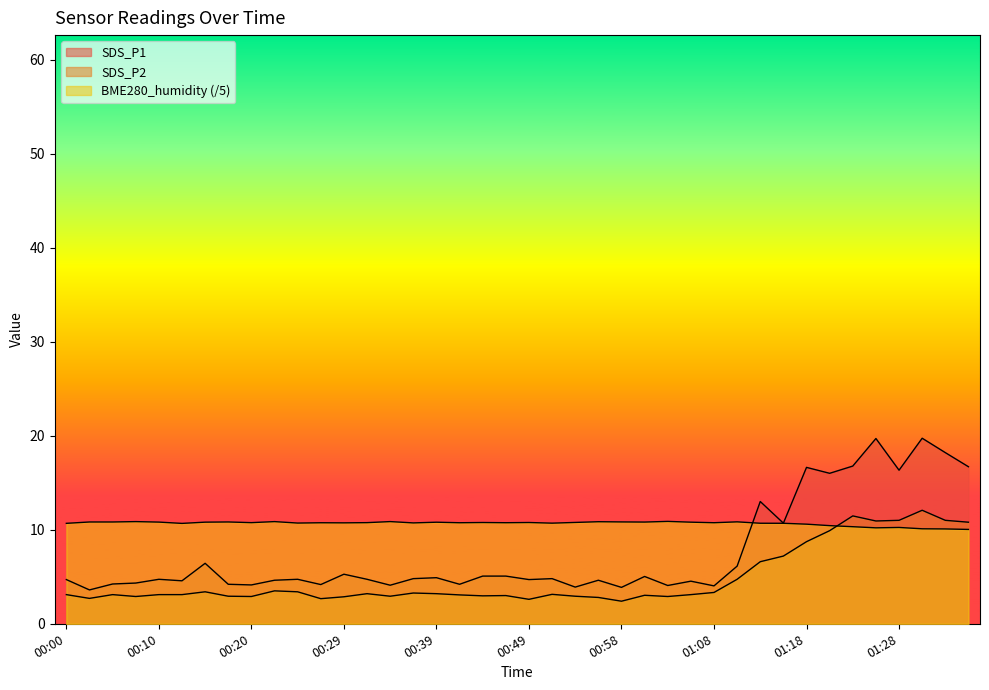

What is the sum of all SDS_P1 values?

302.0